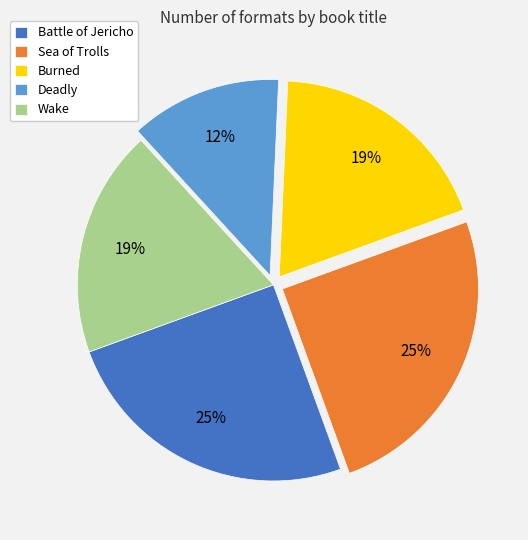

Count the number of slices in the pie.

5